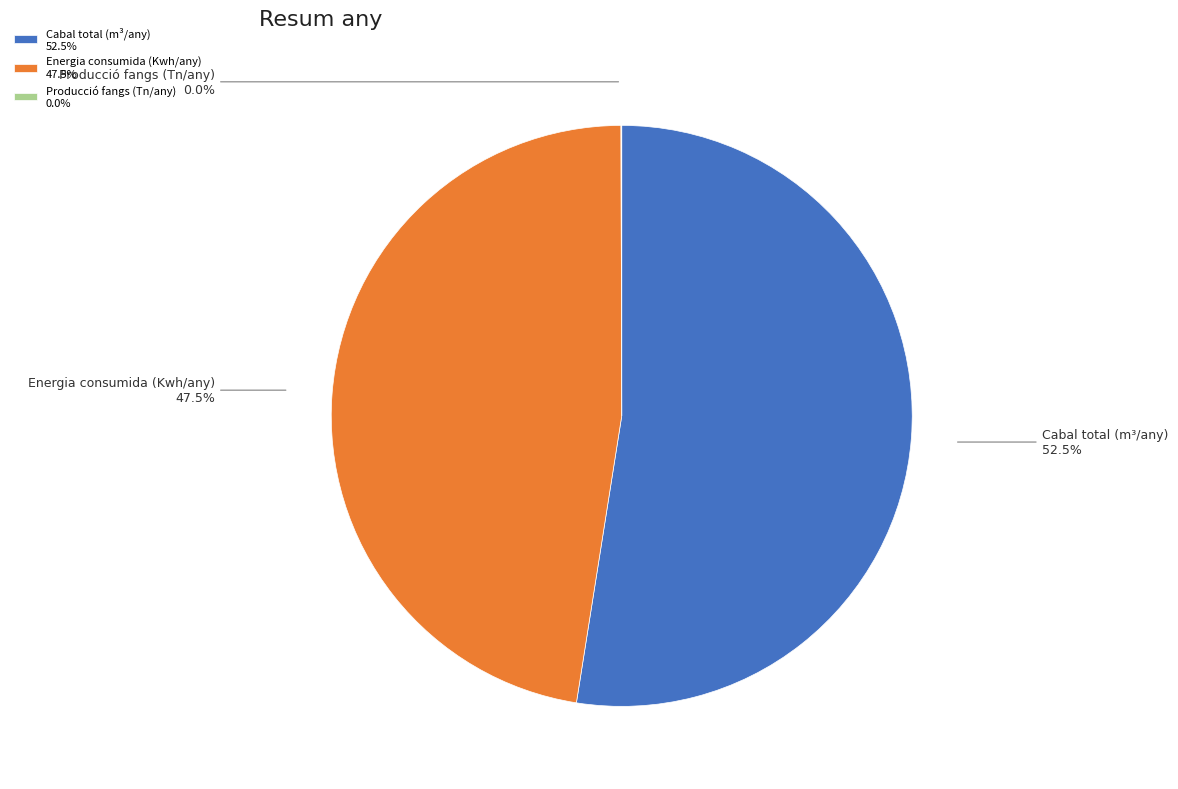

Which slice represents more than half of the pie?

Cabal total (m³/any)